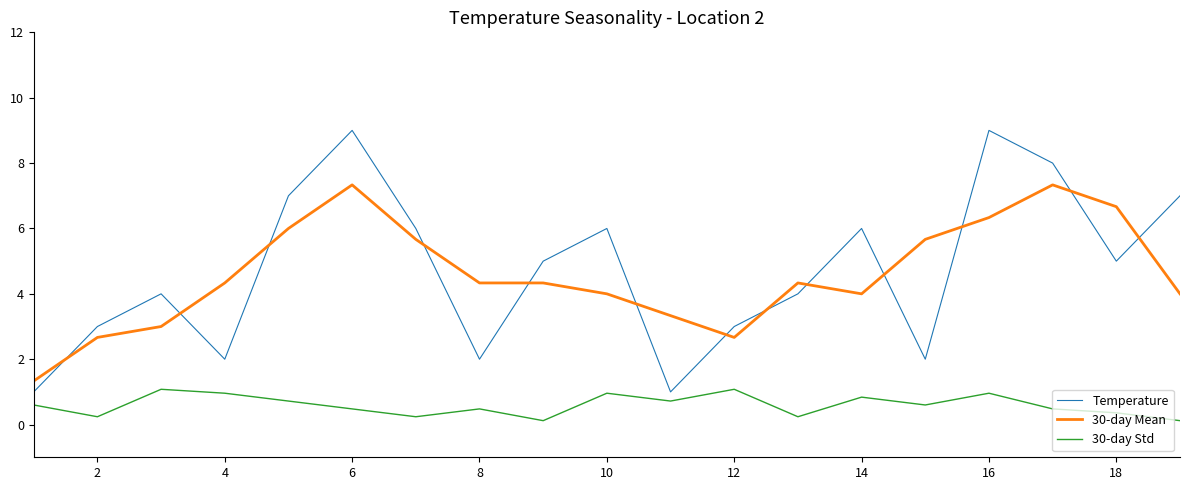

Which series has the largest total across all categories?

Temperature